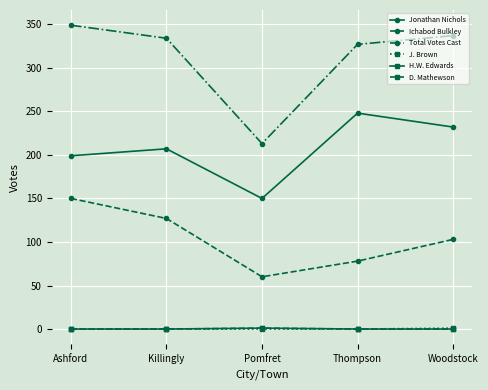

Which category has the highest value across all series?

Ashford